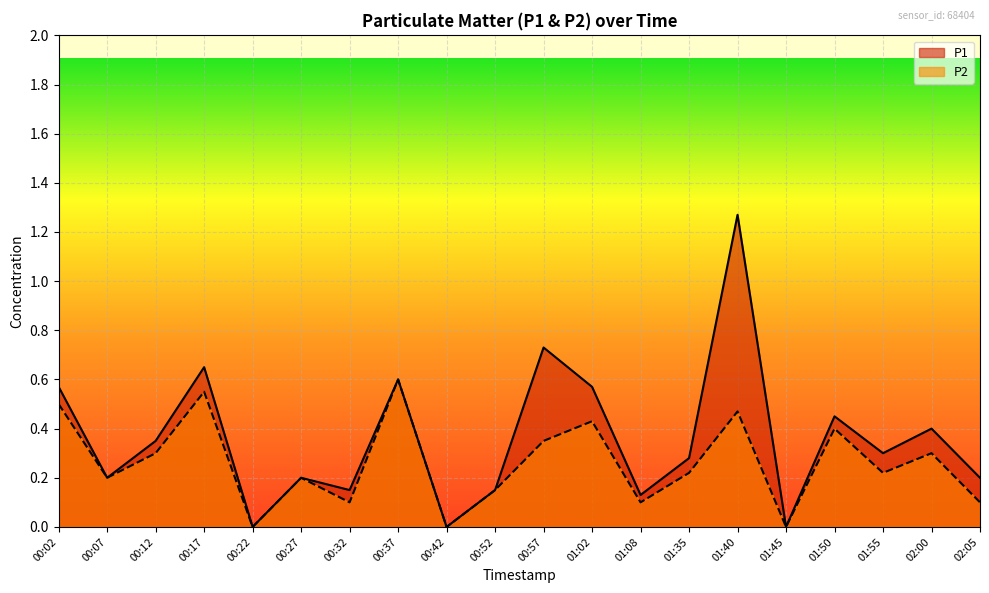

What is the label of the 9th point from the right?

01:02